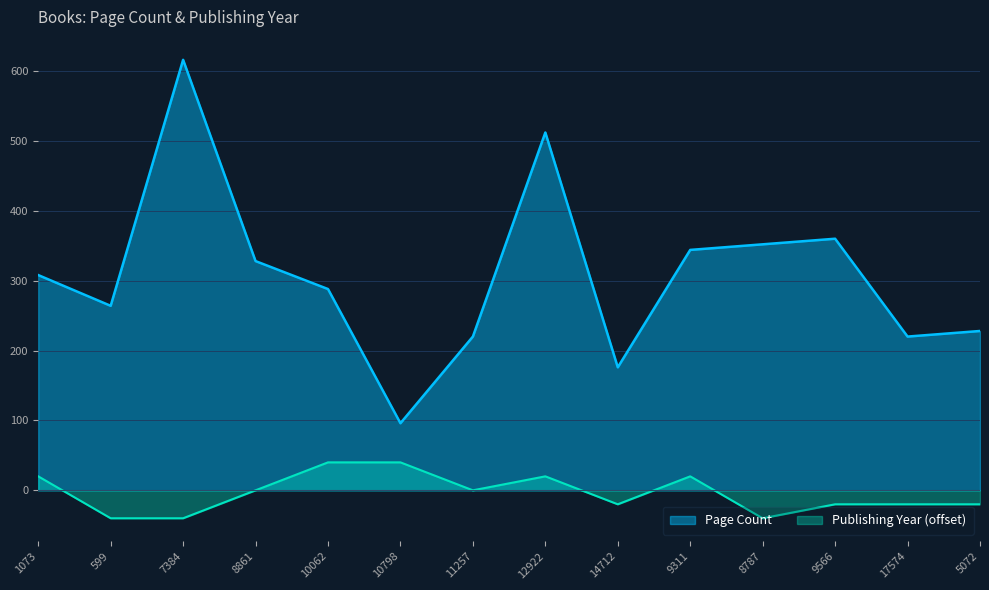

In Page Count, how many points are higher than both neighbors (excluding endpoints)?

3